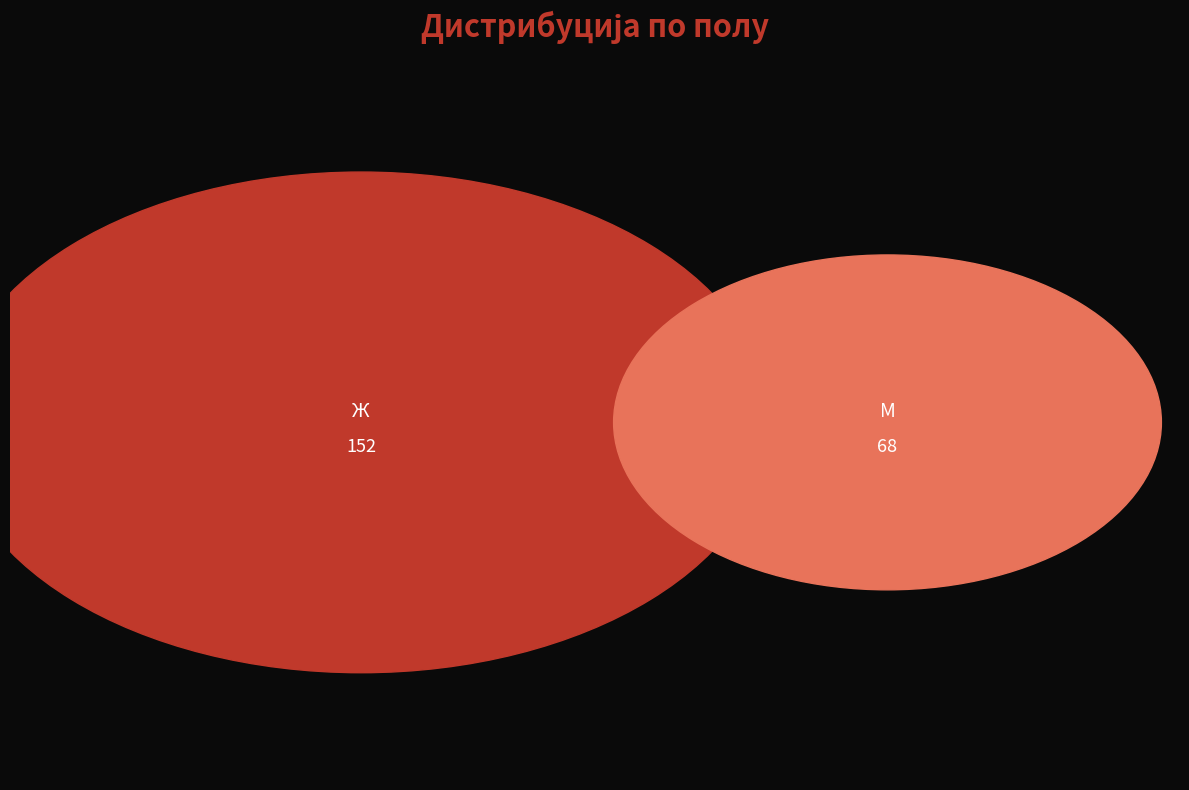

How many slices are in this pie chart?

2